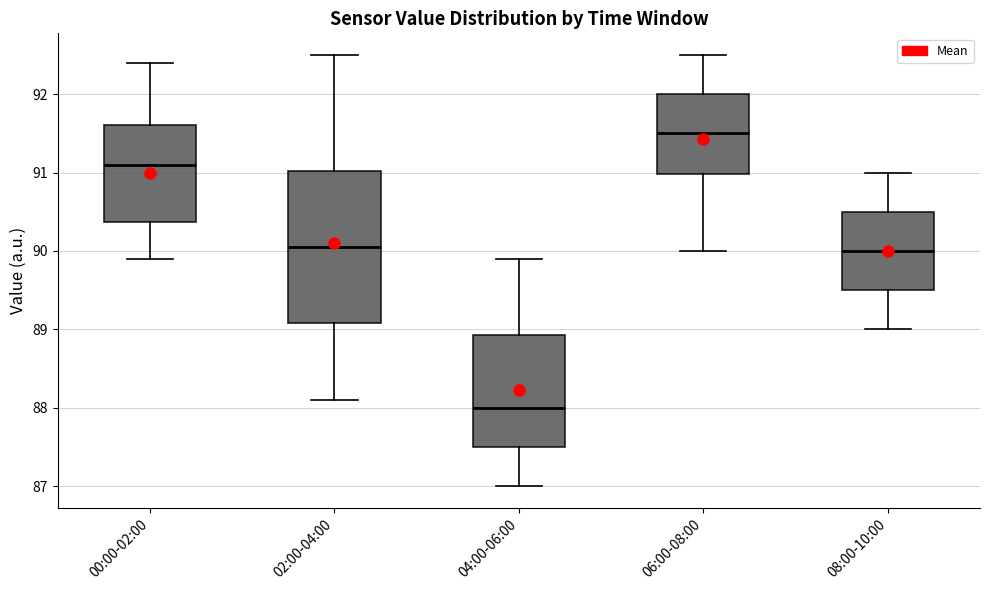

Reading left to right, transcribe this box plot: for each box, give where its median line is, the range the box spans, and where its two whiskers end, as read against the y-axis. The values are not printed on the chart, so give them approximately, as read against the axis.

00:00-02:00: median 91.1, box 90.4 to 91.6, whiskers 89.9 to 92.4
02:00-04:00: median 90.1, box 89.1 to 91.0, whiskers 88.1 to 92.5
04:00-06:00: median 88.0, box 87.5 to 88.9, whiskers 87.0 to 89.9
06:00-08:00: median 91.5, box 91.0 to 92.0, whiskers 90.0 to 92.5
08:00-10:00: median 90.0, box 89.5 to 90.5, whiskers 89.0 to 91.0